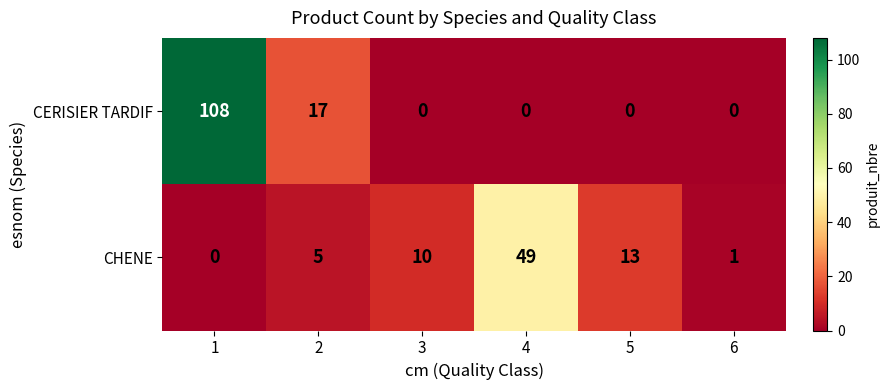

At which label does CHENE reach its peak?

4